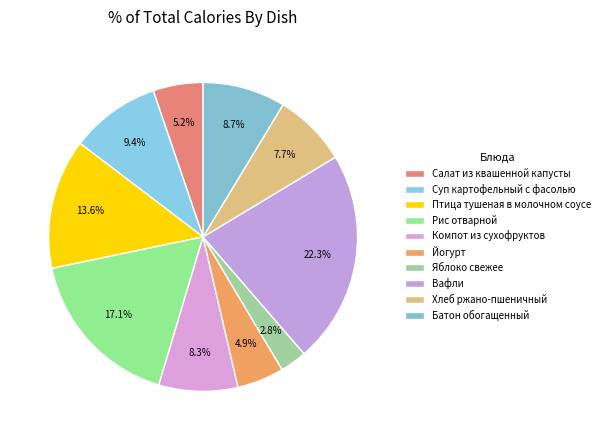

How many segments does this pie chart have?

10